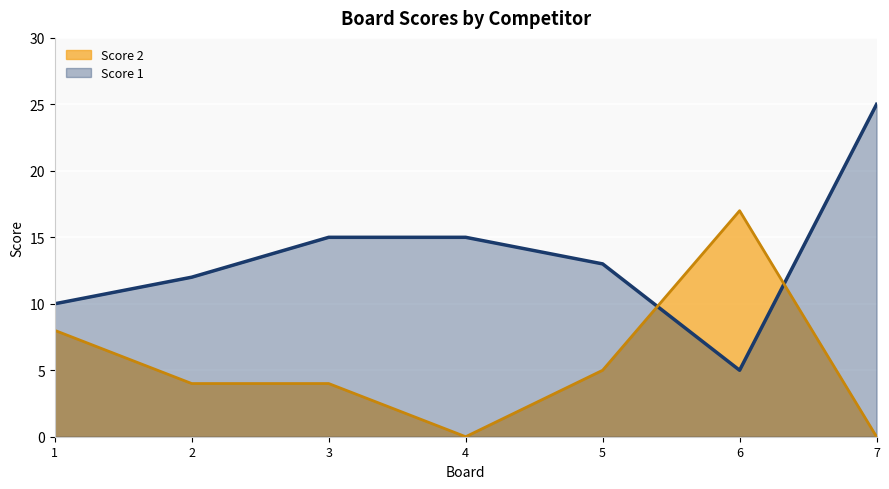

How many data points in Score 2 are less than 4?

2